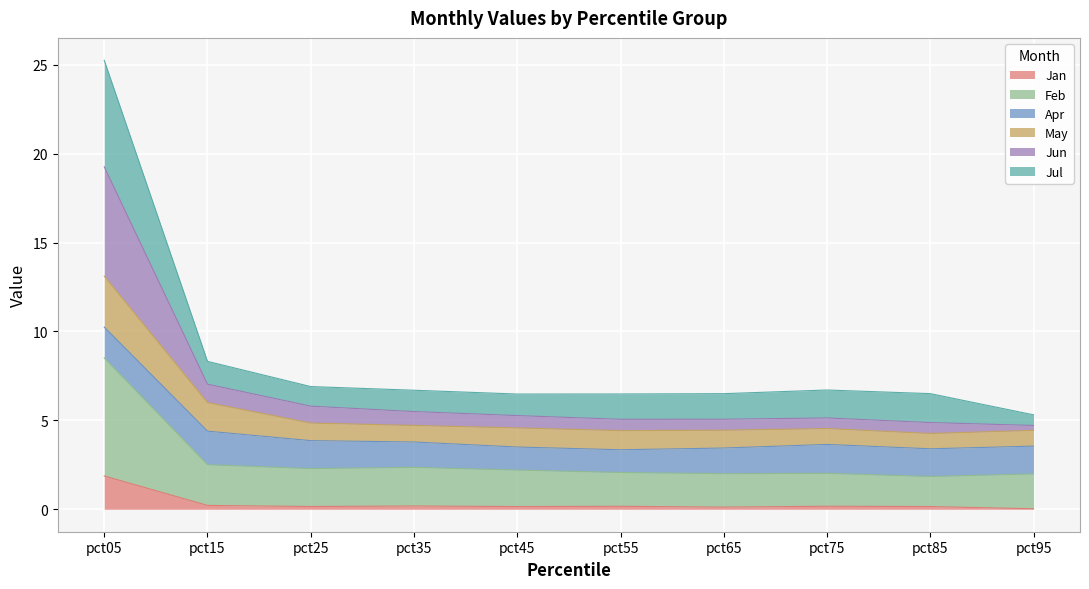

What are all the series names shown in the legend?

Jan, Feb, Apr, May, Jun, Jul